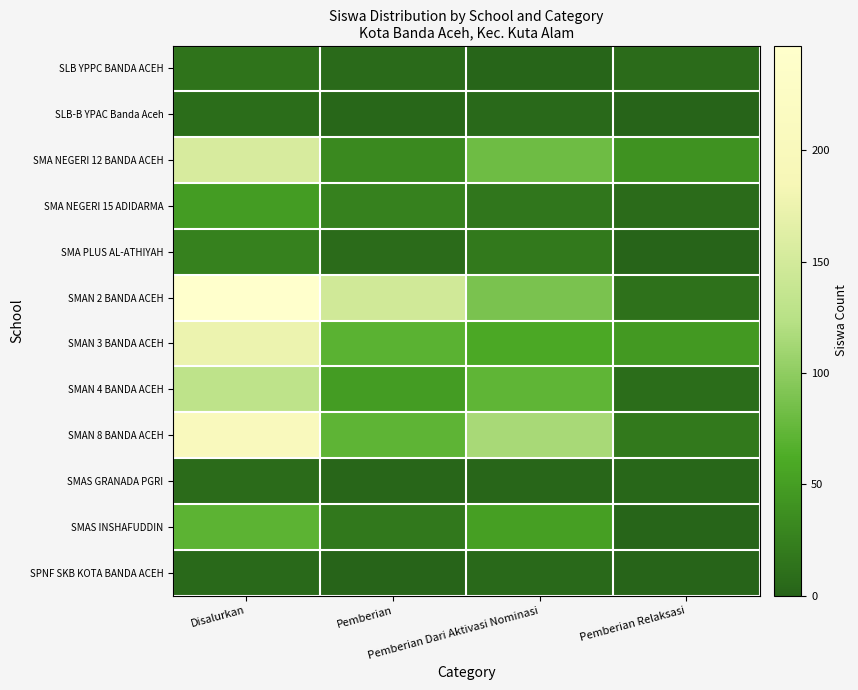

Reading left to right, list all the values displayed in this chart.

SLB YPPC BANDA ACEH: Disalurkan=14	Pemberian=6	Pemberian Dari Aktivasi Nominasi=1	Pemberian Relaksasi=7
SLB-B YPAC Banda Aceh: Disalurkan=8	Pemberian=3	Pemberian Dari Aktivasi Nominasi=5	Pemberian Relaksasi=0
SMA NEGERI 12 BANDA ACEH: Disalurkan=154	Pemberian=32	Pemberian Dari Aktivasi Nominasi=82	Pemberian Relaksasi=40
SMA NEGERI 15 ADIDARMA: Disalurkan=49	Pemberian=26	Pemberian Dari Aktivasi Nominasi=16	Pemberian Relaksasi=7
SMA PLUS AL-ATHIYAH: Disalurkan=26	Pemberian=7	Pemberian Dari Aktivasi Nominasi=19	Pemberian Relaksasi=0
SMAN 2 BANDA ACEH: Disalurkan=247	Pemberian=147	Pemberian Dari Aktivasi Nominasi=88	Pemberian Relaksasi=12
SMAN 3 BANDA ACEH: Disalurkan=175	Pemberian=70	Pemberian Dari Aktivasi Nominasi=59	Pemberian Relaksasi=46
SMAN 4 BANDA ACEH: Disalurkan=130	Pemberian=49	Pemberian Dari Aktivasi Nominasi=73	Pemberian Relaksasi=8
SMAN 8 BANDA ACEH: Disalurkan=205	Pemberian=72	Pemberian Dari Aktivasi Nominasi=114	Pemberian Relaksasi=19
SMAS GRANADA PGRI: Disalurkan=7	Pemberian=2	Pemberian Dari Aktivasi Nominasi=2	Pemberian Relaksasi=3
SMAS INSHAFUDDIN: Disalurkan=71	Pemberian=18	Pemberian Dari Aktivasi Nominasi=52	Pemberian Relaksasi=1
SPNF SKB KOTA BANDA ACEH: Disalurkan=5	Pemberian=0	Pemberian Dari Aktivasi Nominasi=5	Pemberian Relaksasi=0